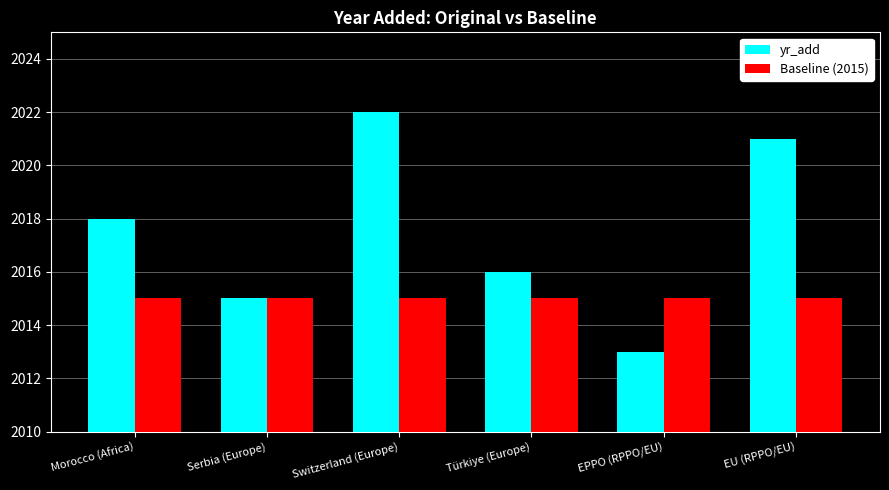

What is the minimum value shown in the chart?

2013